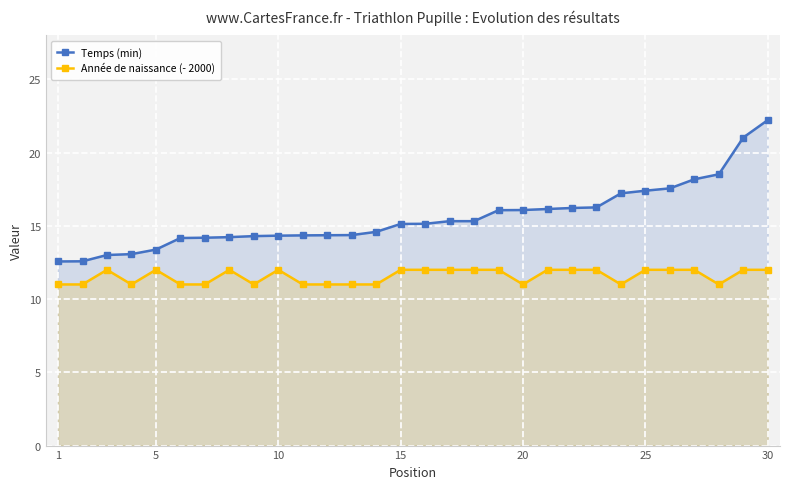

What is the sum of all Année de naissance (- 2000) values?

347.0